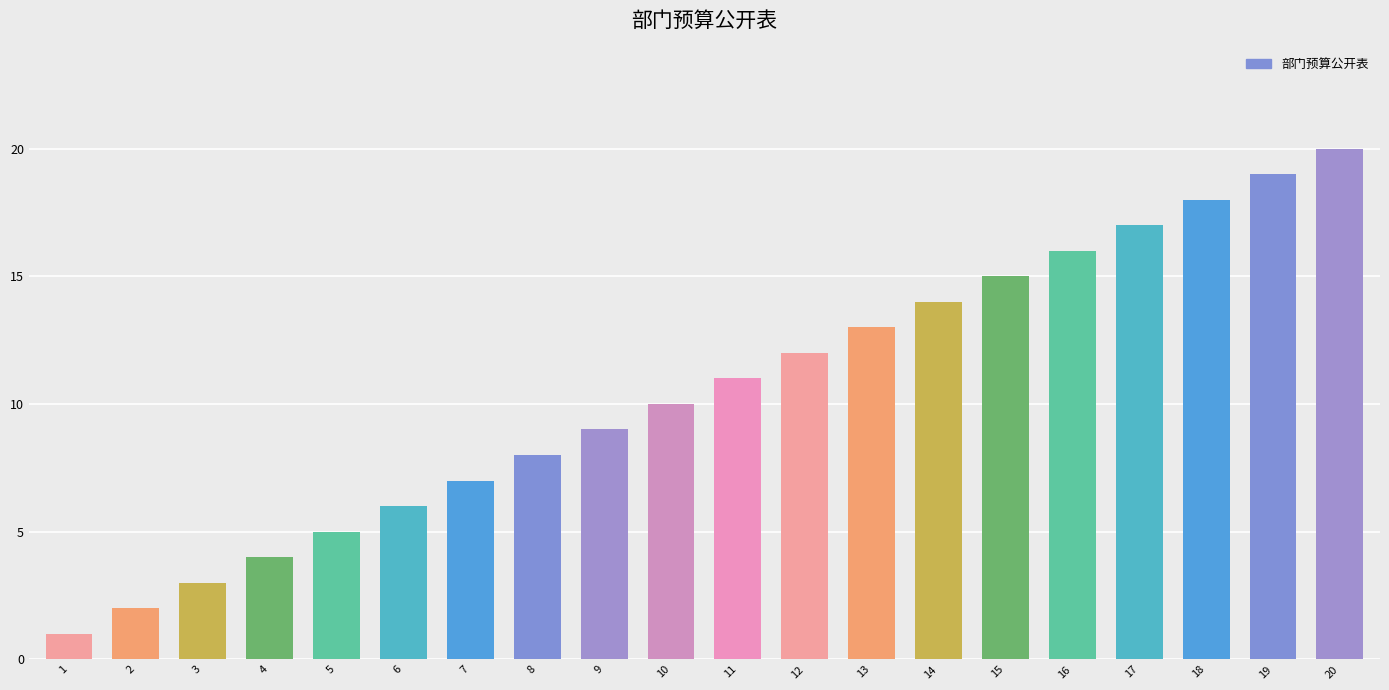

What is the sum of all values?

210